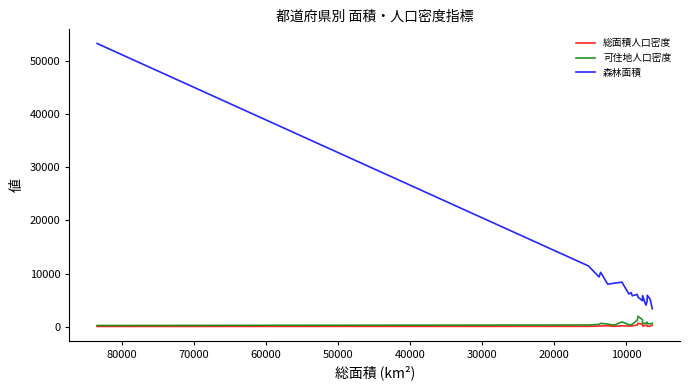

At how many categories does at least one series exceed 12405?

1